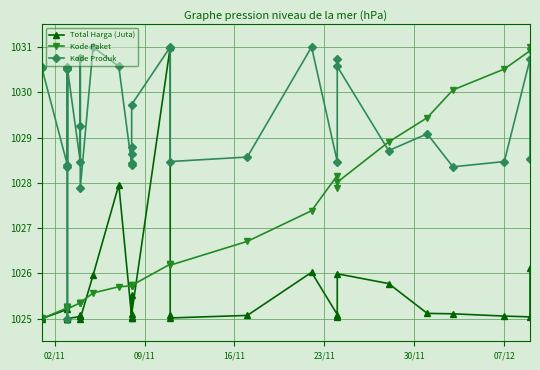

True or false: Kode Produk and Kode Paket intersect in this chart.

True